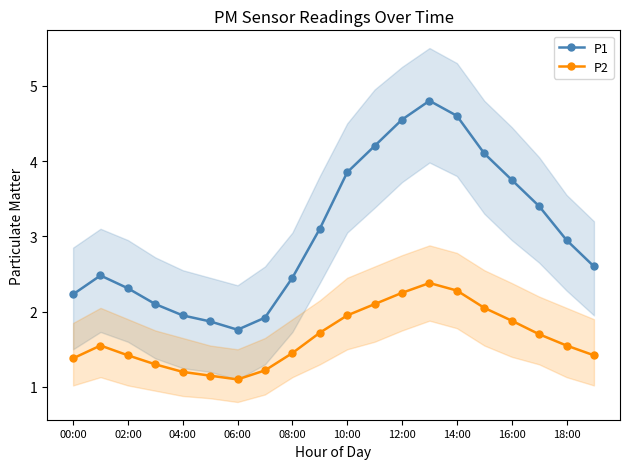

At how many categories does at least one series exceed 4?

5